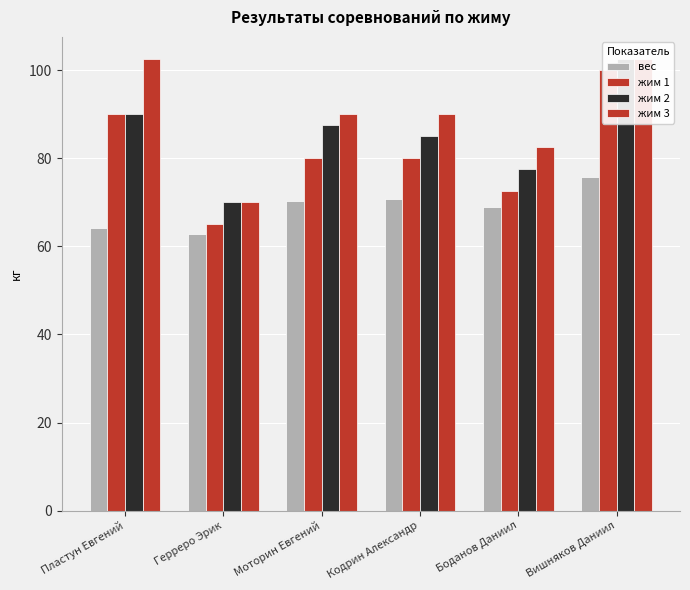

What is the sum of the жим 1 values at Боданов Даниил and Моторин Евгений?

152.5